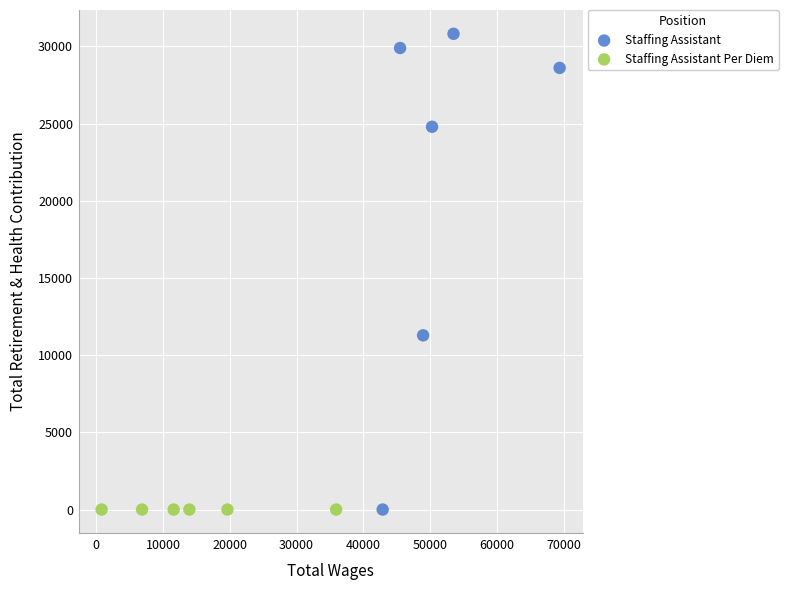

Which series reaches the maximum Y coordinate?

Staffing Assistant